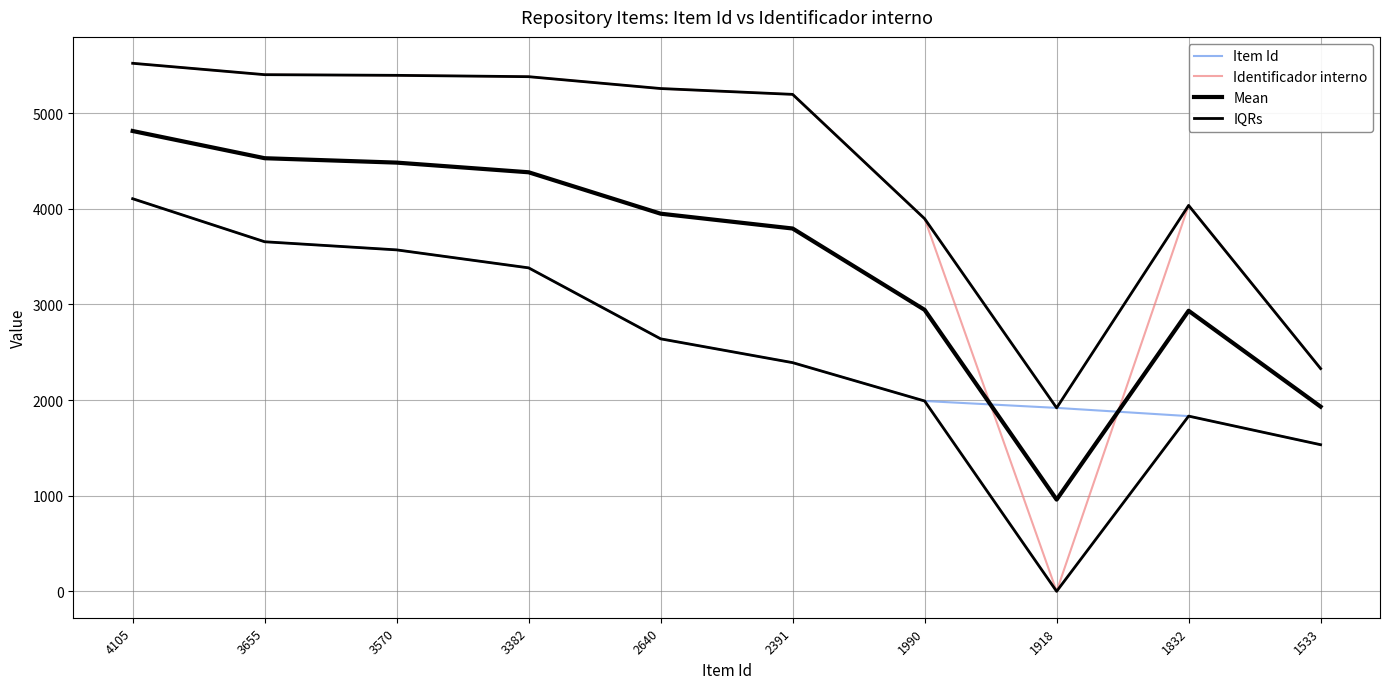

At which label does Identificador interno reach its minimum?

1918